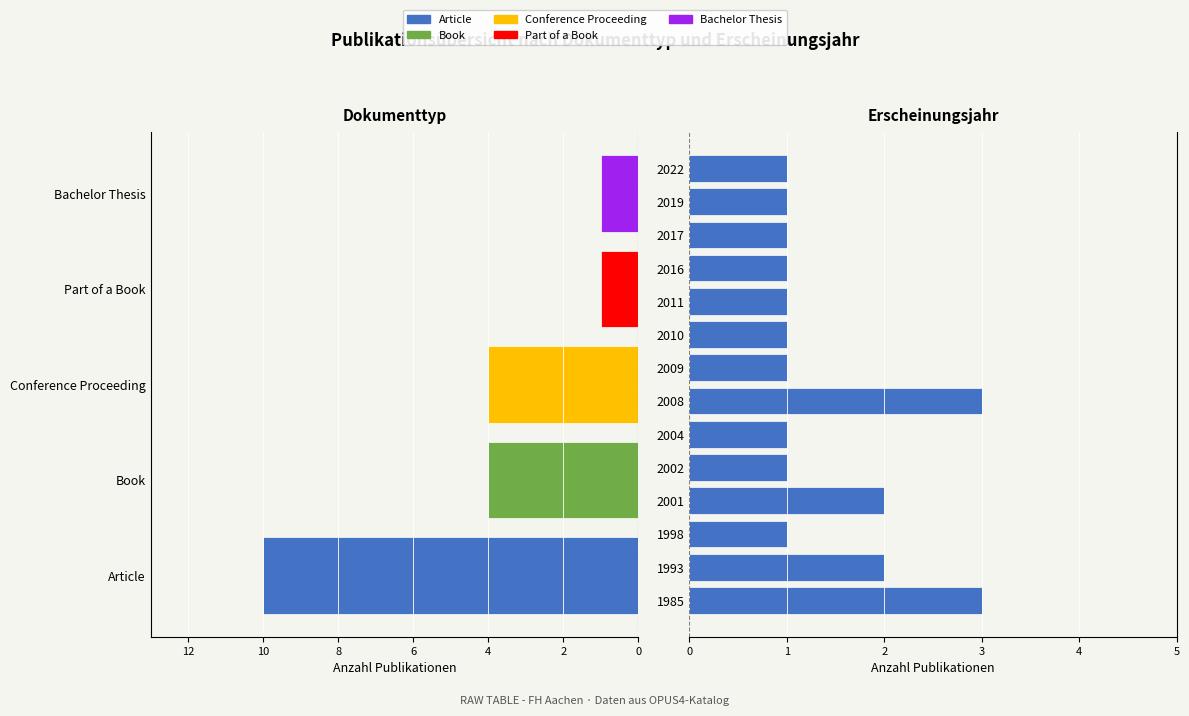

What is the change in value from 1985 to 1998?

-2